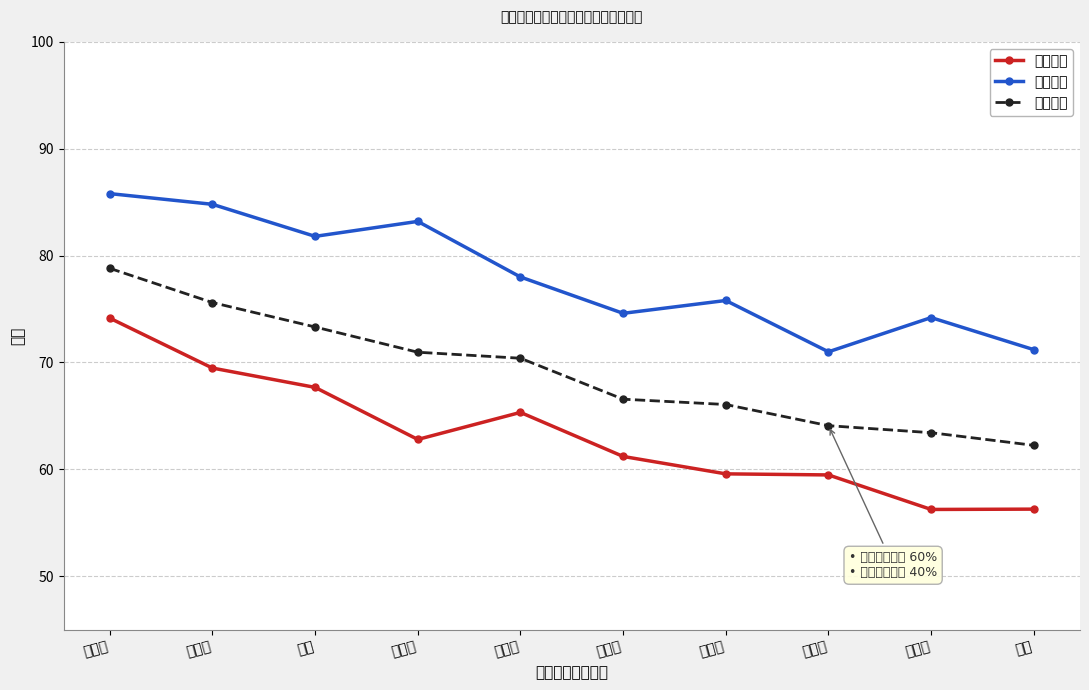

Which label corresponds to the smallest value in the chart?

顾清华